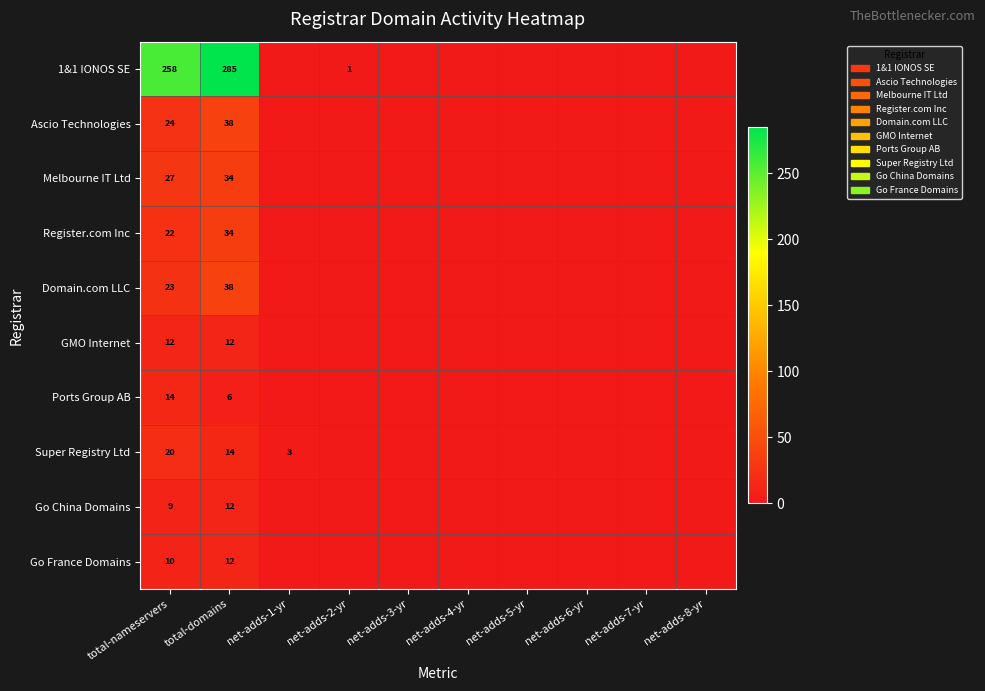

Between net-adds-8-yr and net-adds-1-yr, which is larger?

net-adds-8-yr